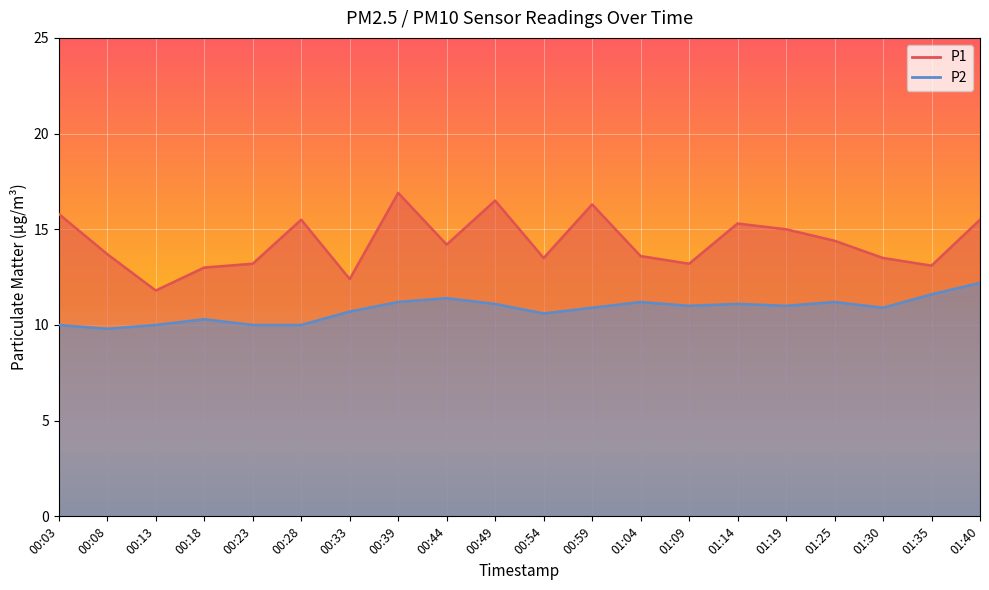

At which label is P1 closest to 14?

00:44